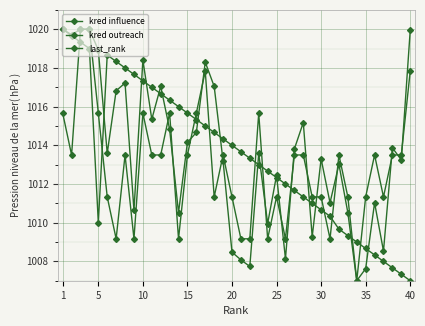

How many values in the kred outreach series are below 1013?

18